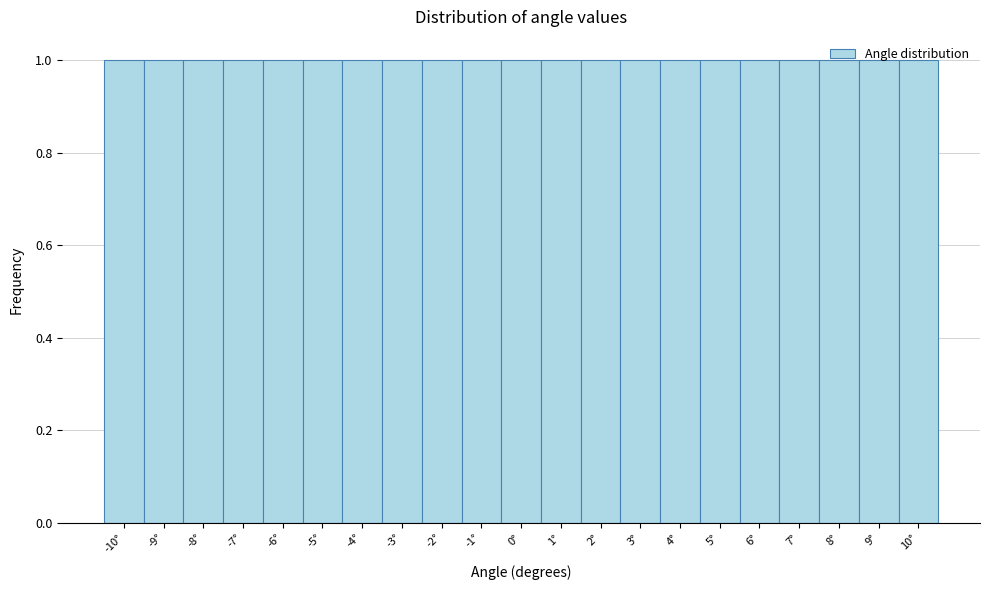

Reading left to right, transcribe this chart: for each bar, give the range it covers on the x-axis and its height. The values are not printed on the chart, so give them approximately, as read against the axis.

-10.5 to -9.5: 1
-9.5 to -8.5: 1
-8.5 to -7.5: 1
-7.5 to -6.5: 1
-6.5 to -5.5: 1
-5.5 to -4.5: 1
-4.5 to -3.5: 1
-3.5 to -2.5: 1
-2.5 to -1.5: 1
-1.5 to -0.5: 1
-0.5 to 0.5: 1
0.5 to 1.5: 1
1.5 to 2.5: 1
2.5 to 3.5: 1
3.5 to 4.5: 1
4.5 to 5.5: 1
5.5 to 6.5: 1
6.5 to 7.5: 1
7.5 to 8.5: 1
8.5 to 9.5: 1
9.5 to 10.5: 1